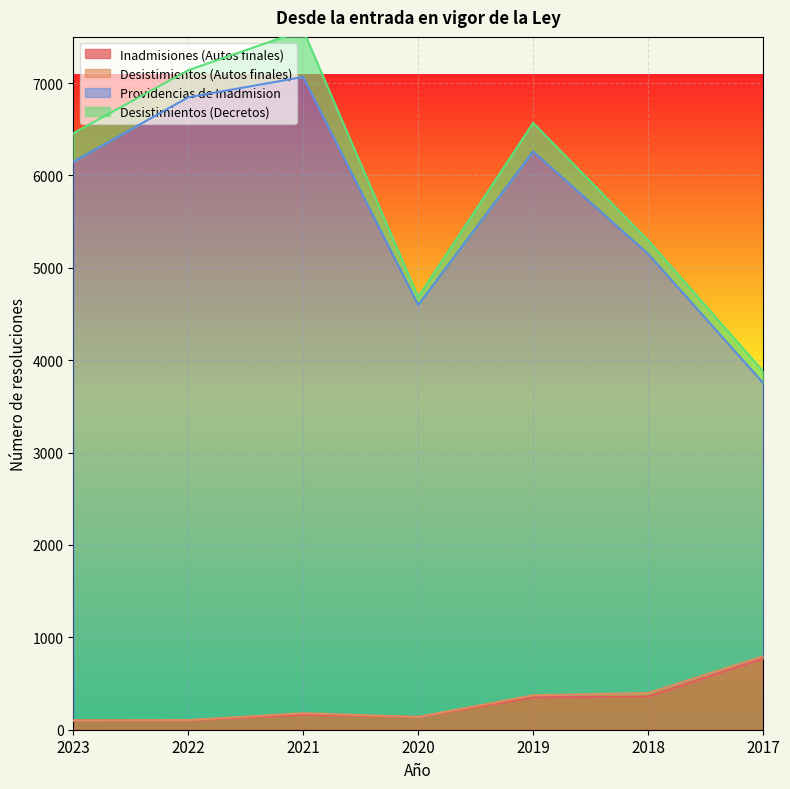

What is the minimum value shown in the chart?

101